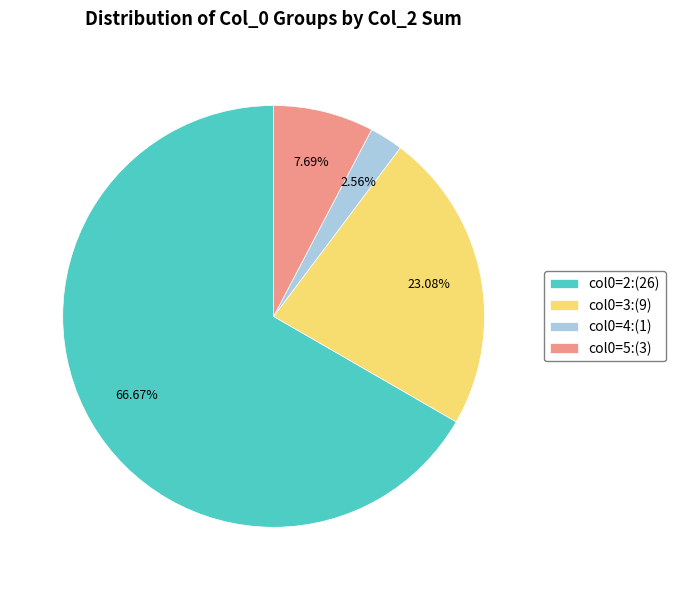

Which category has the biggest portion of the pie?

col0=2:(26)